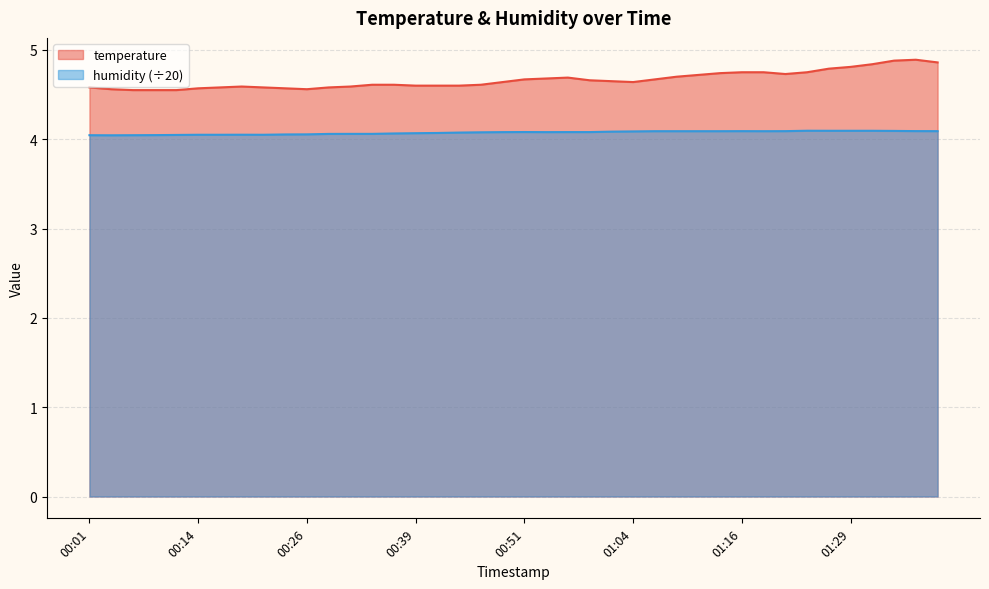

True or false: temperature and humidity cross at least once.

False